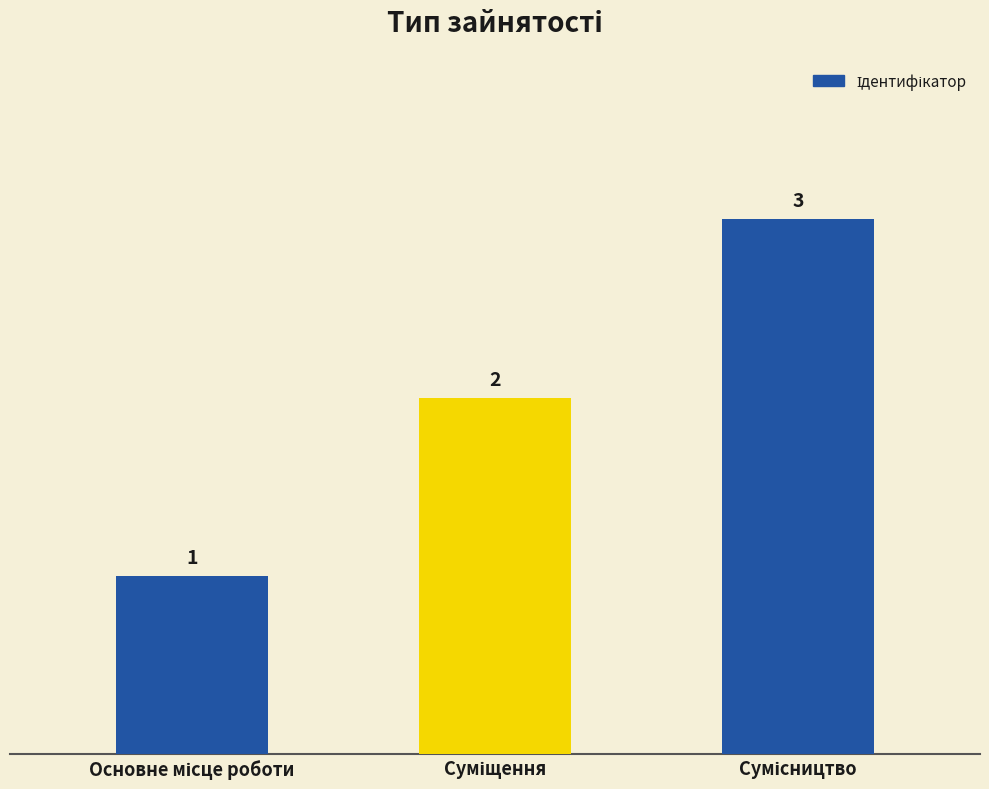

What is the value of the 1st bar from the left?

1